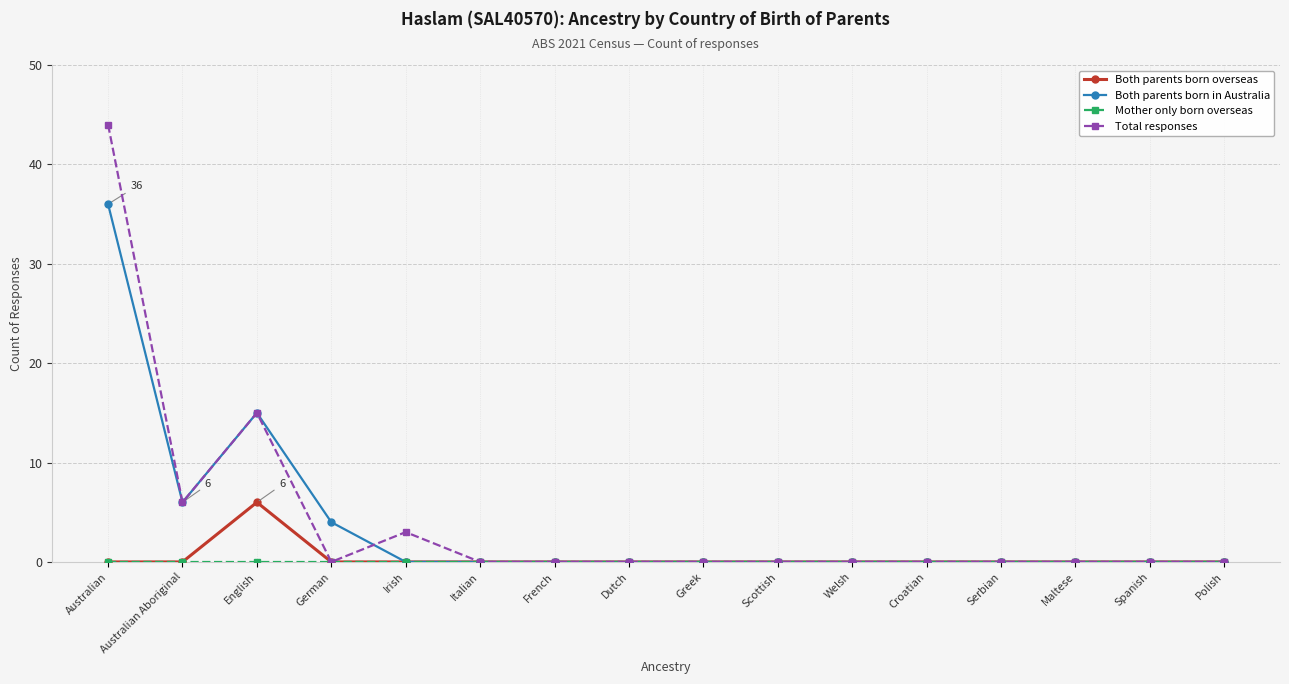

At which category does the chart reach its peak across all series?

Australian